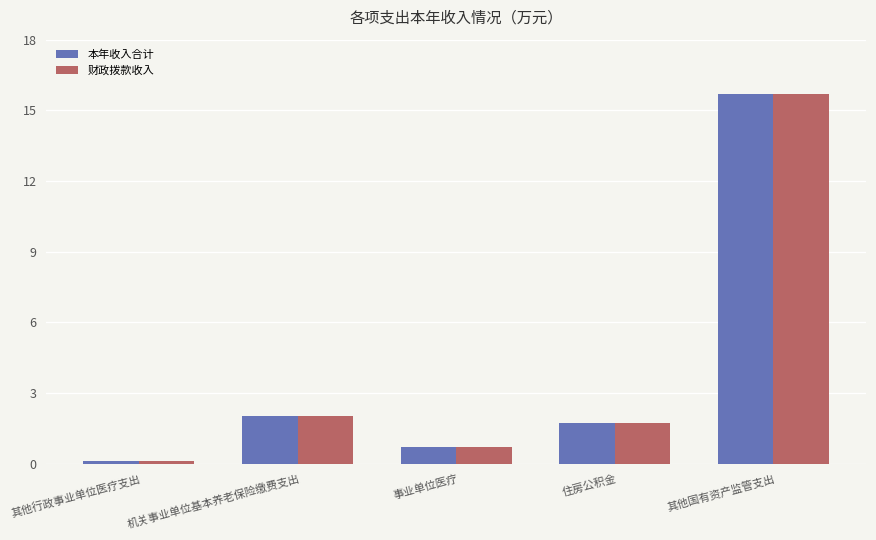

Reading left to right, list all the values displayed in this chart.

本年收入合计: 0.1	2.0	0.7	1.7	15.7
财政拨款收入: 0.1	2.0	0.7	1.7	15.7